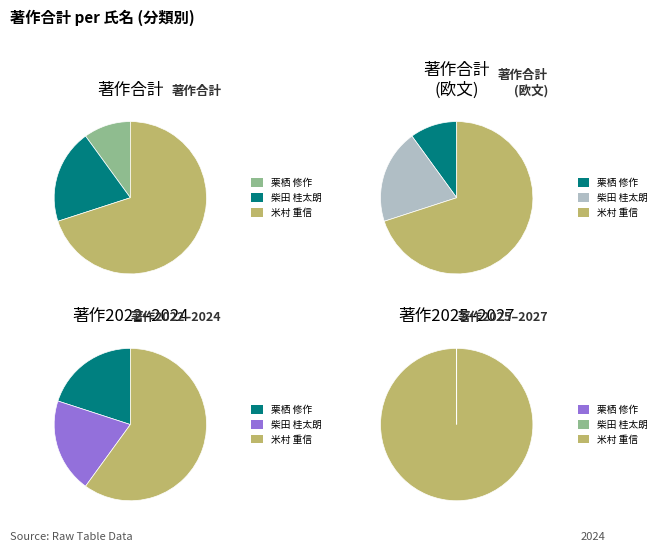

To the nearest percent, what portion does 米村 重信 represent?

70%